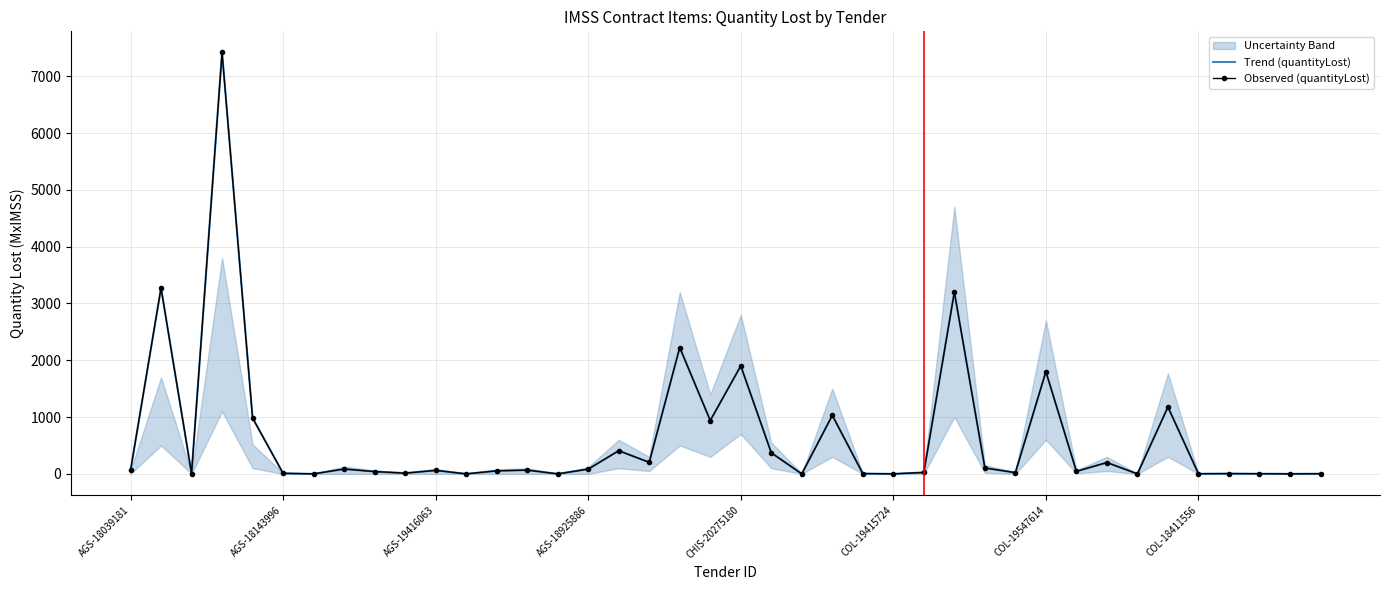

What position from the right is 21?

19